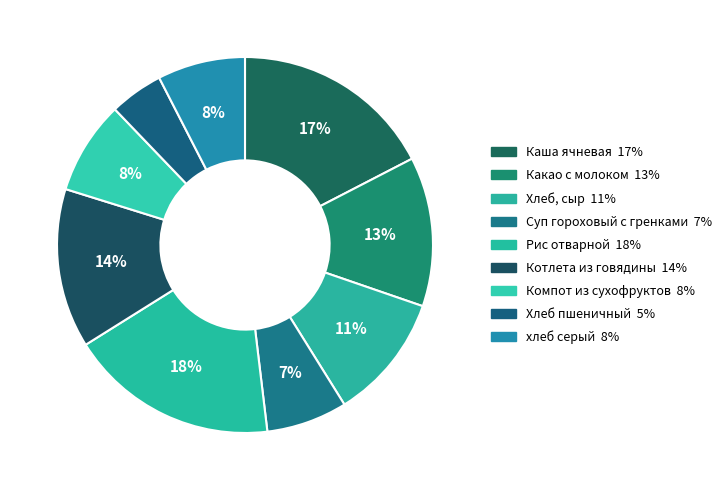

To the nearest percent, what is the combined percentage of Каша ячневая and Хлеб, сыр?

28%